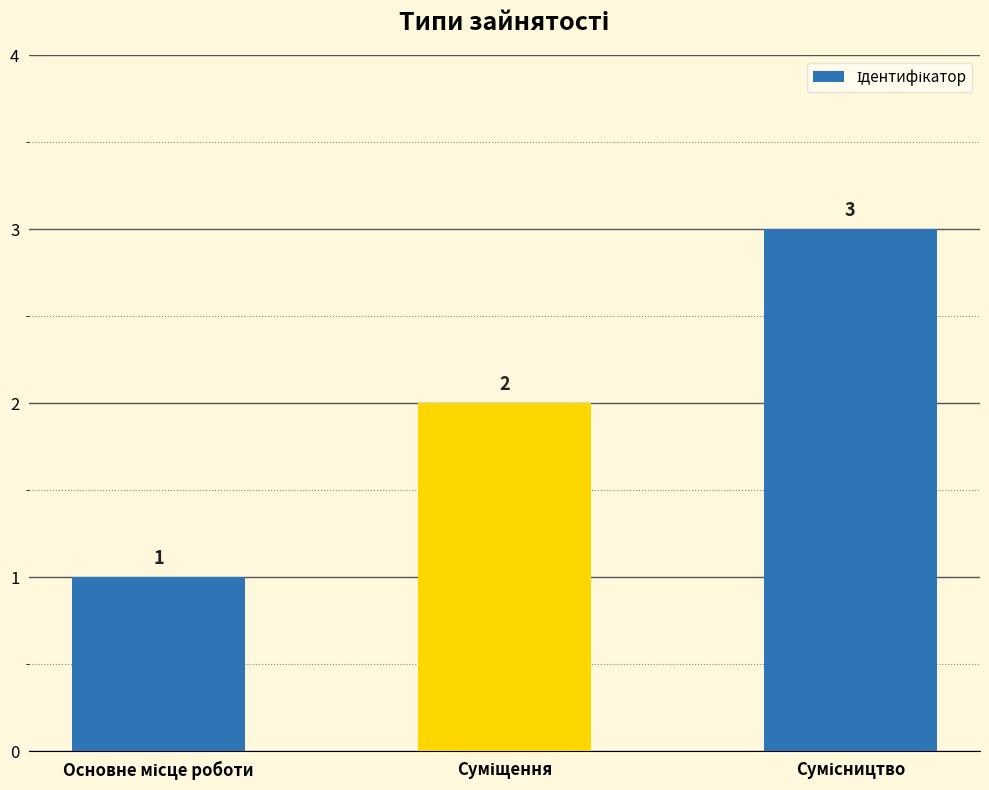

What is the value of the 3rd bar from the left?

3